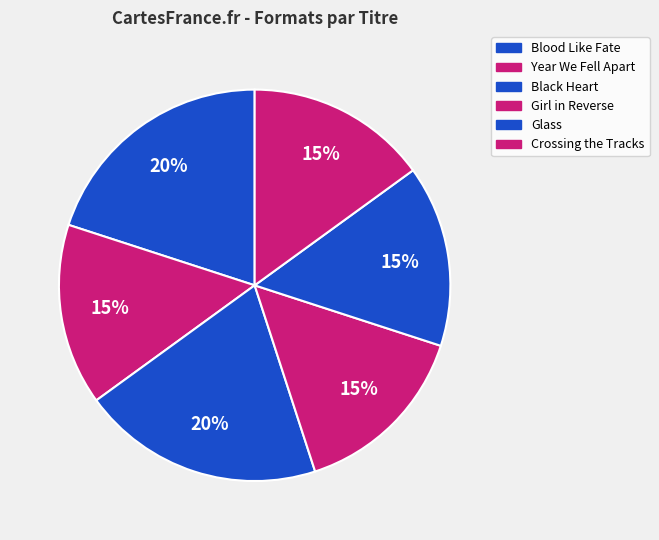

To the nearest percent, what portion does Girl in Reverse represent?

15%